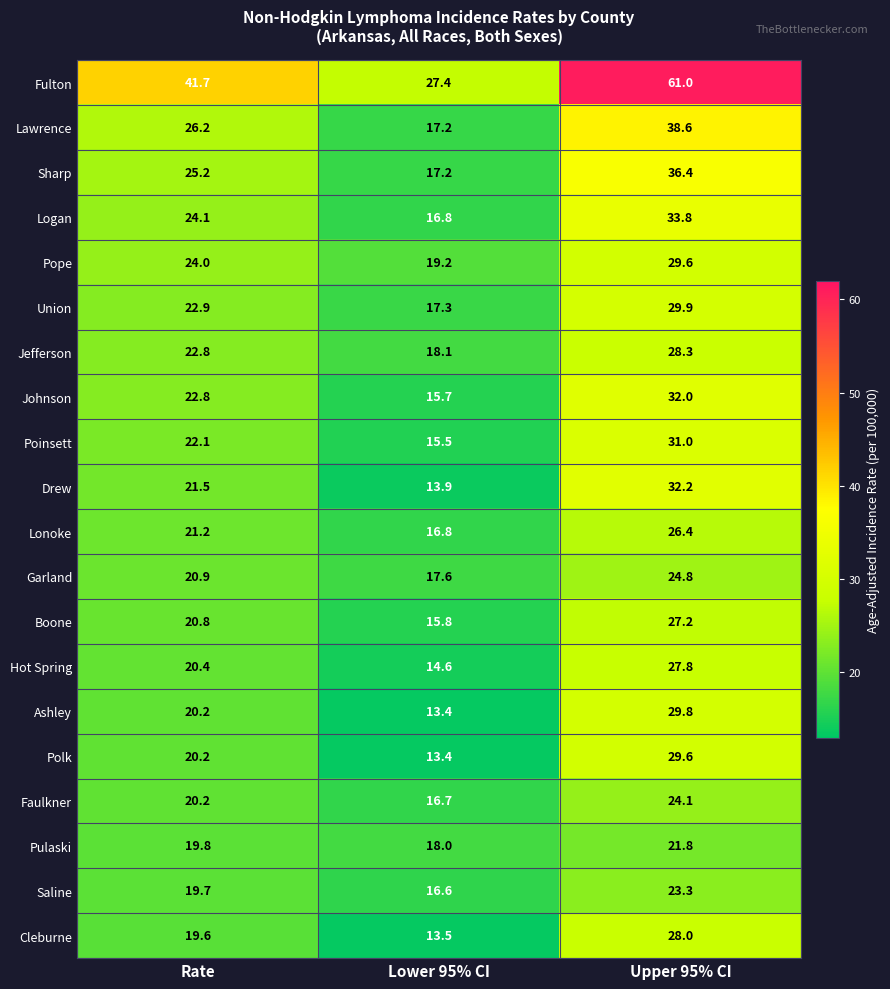

What is the spread (max minus min) of values at Lower 95% CI?

14.0